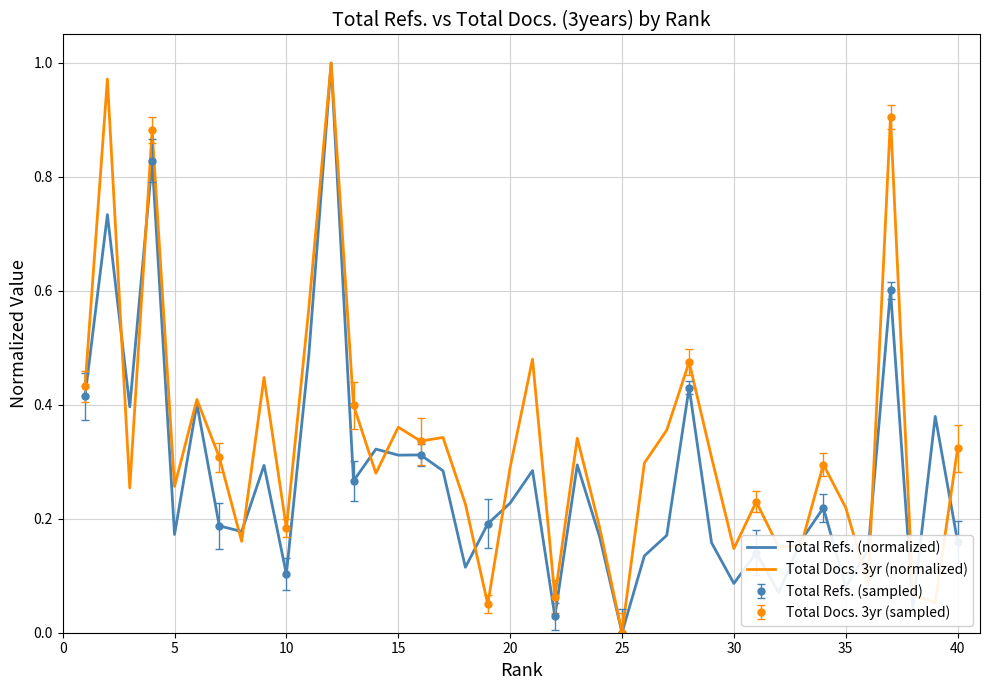

List the series in order of their overall mean, highest first.

Total Docs. 3yr (normalized), Total Refs. (normalized)